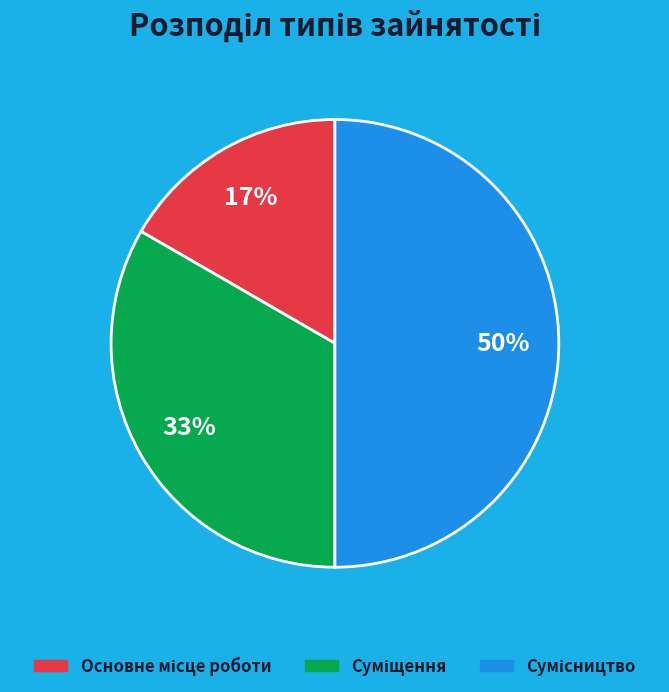

To the nearest percent, what is the difference between the largest and smallest slice percentages?

33%